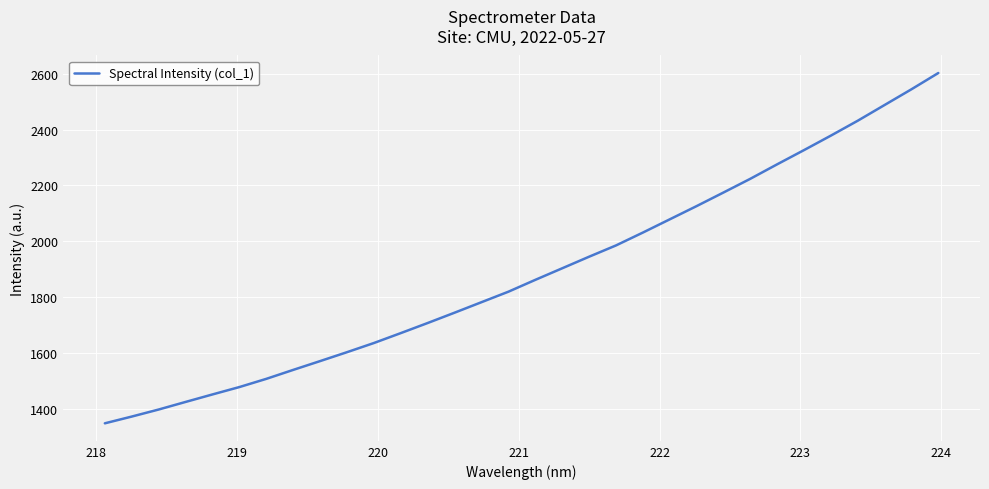

What is the greatest value displayed?

2602.4